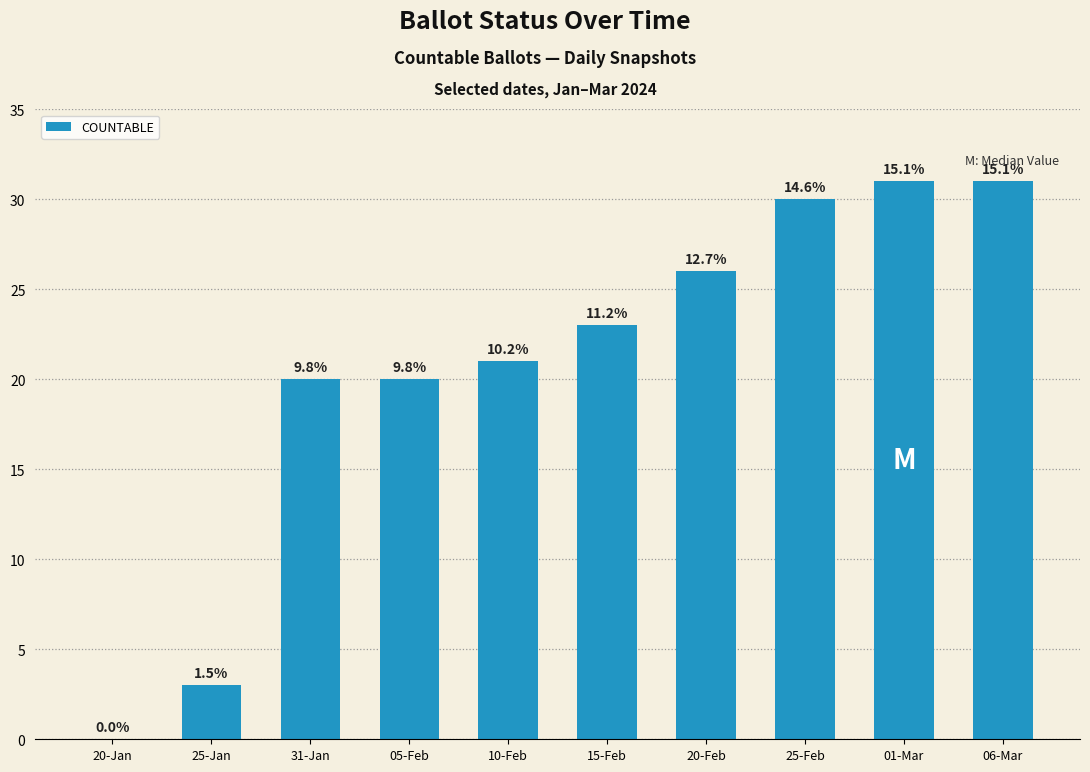

How many bars are there in total?

10